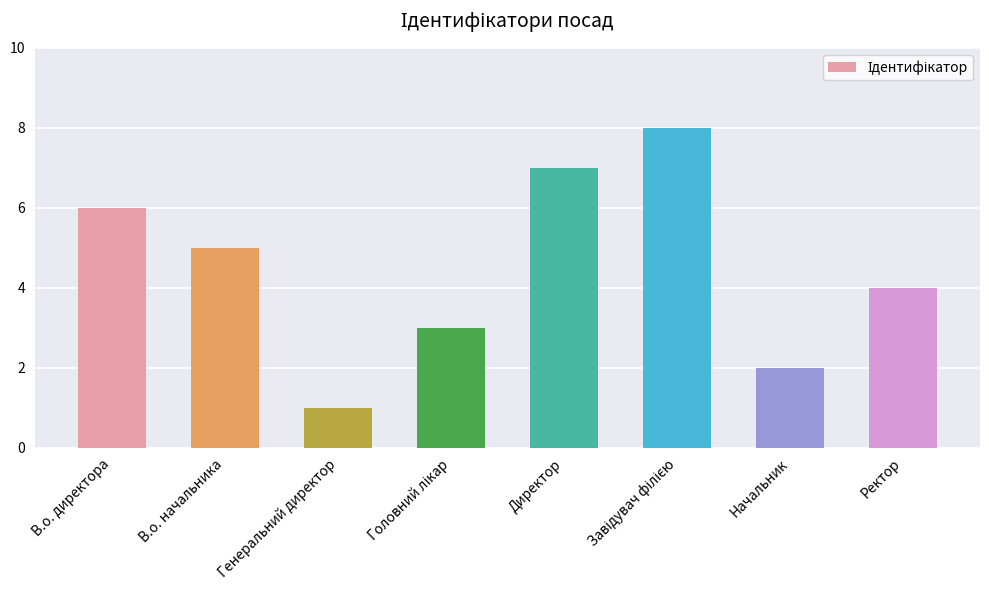

The chart shows a value of 1 at Генеральний директор. True or false?

True